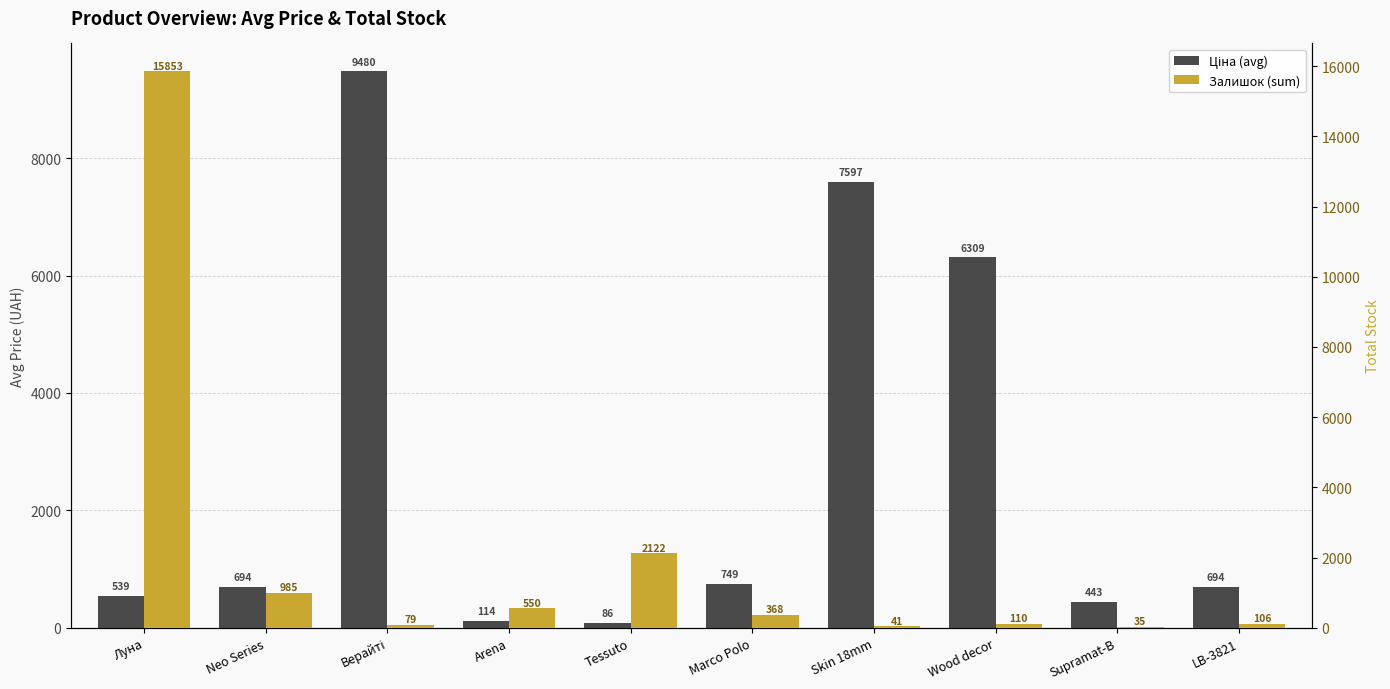

Reading left to right, extract all data points from this chart.

Ціна (avg): Луна=539.0	Neo Series=693.7	Верайті=9480.1	Arena=114.1	Tessuto=86.1	Marco Polo=749.5	Skin 18mm=7596.5	Wood decor=6308.8	Supramat-B=443.1	LB-3821=694.3
Залишок (sum): Луна=15853.0	Neo Series=985.0	Верайті=79.0	Arena=550.0	Tessuto=2122.0	Marco Polo=368.0	Skin 18mm=41.0	Wood decor=110.0	Supramat-B=35.0	LB-3821=106.0